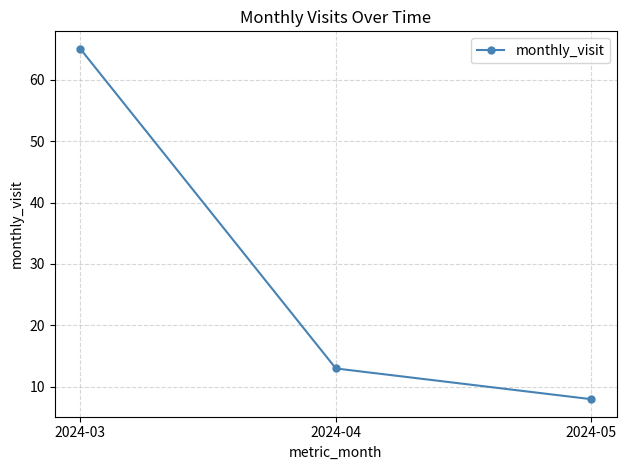

At which category does the chart reach its minimum across all series?

2024-05